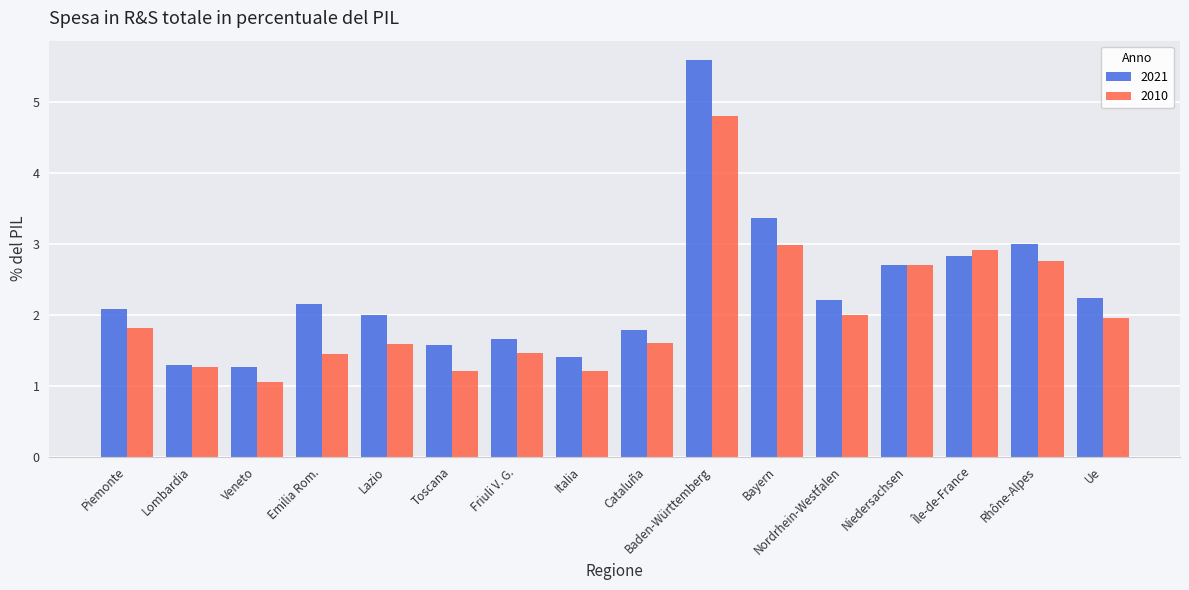

What is the total value across all series at Italia?

2.6